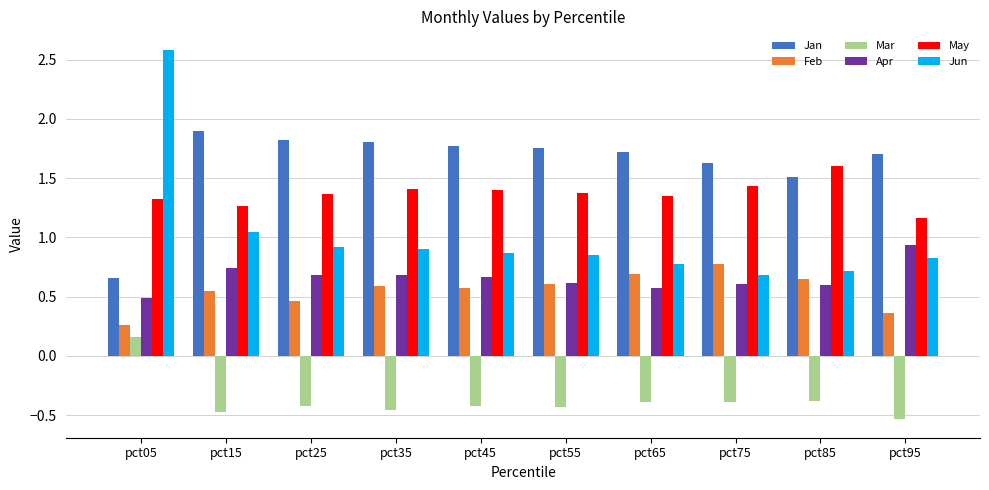

List the series in order of their peak value, highest first.

Jun, Jan, May, Apr, Feb, Mar